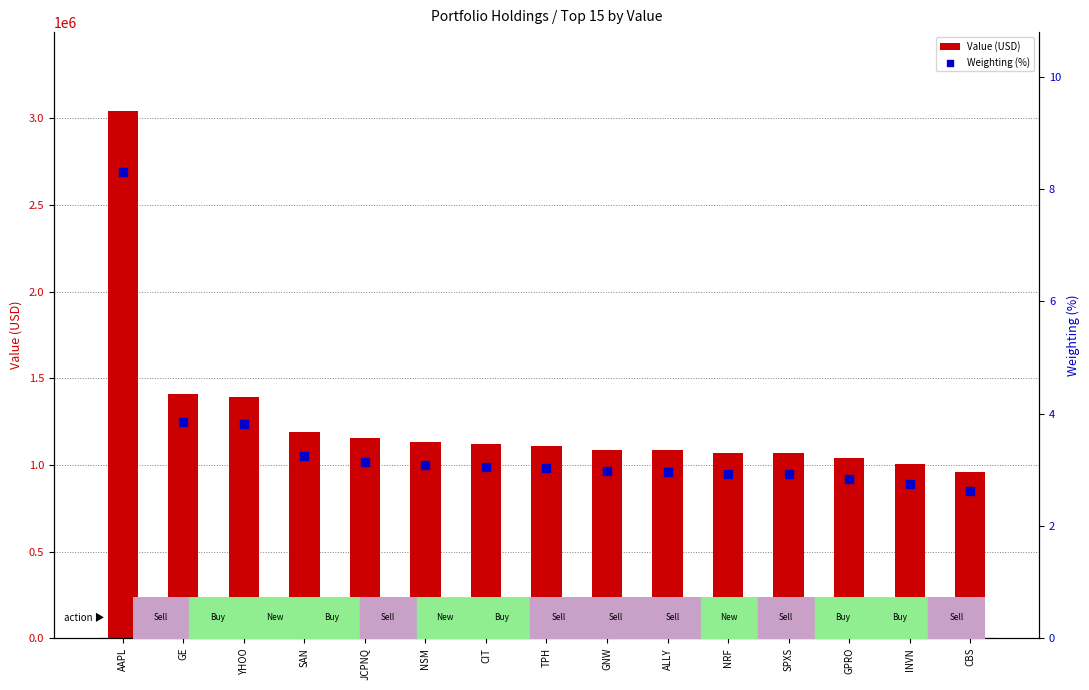

Is the value of Weighting (%) at GPRO greater than the value of Value (USD) at ALLY?

No